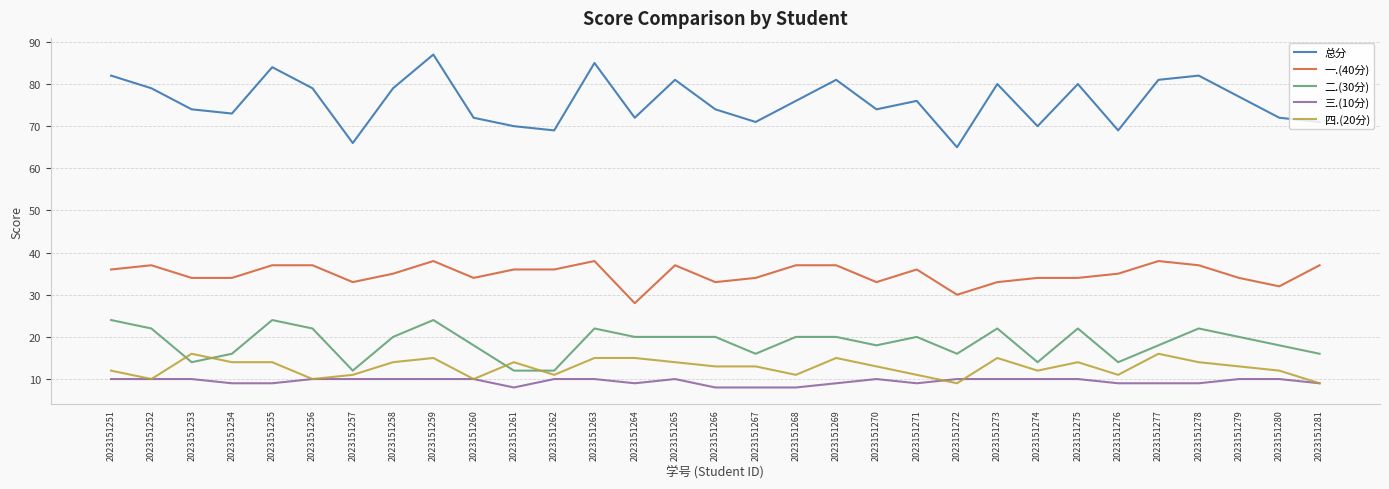

What is the minimum value for 一.(40分)?

28